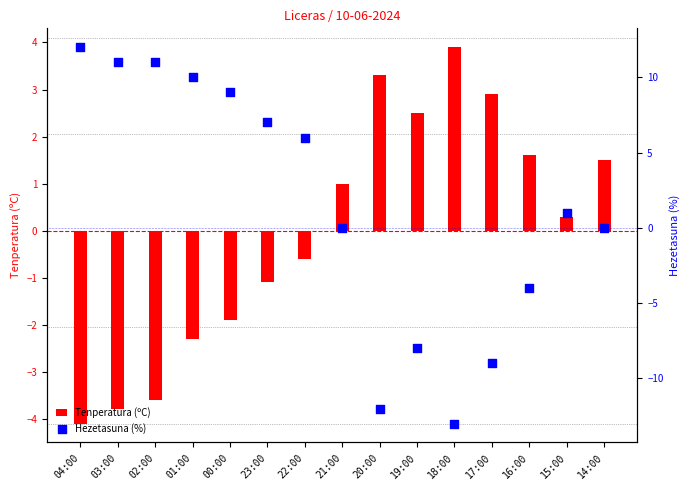

Which series has the largest Y range (max minus min)?

Hezetasuna (%)